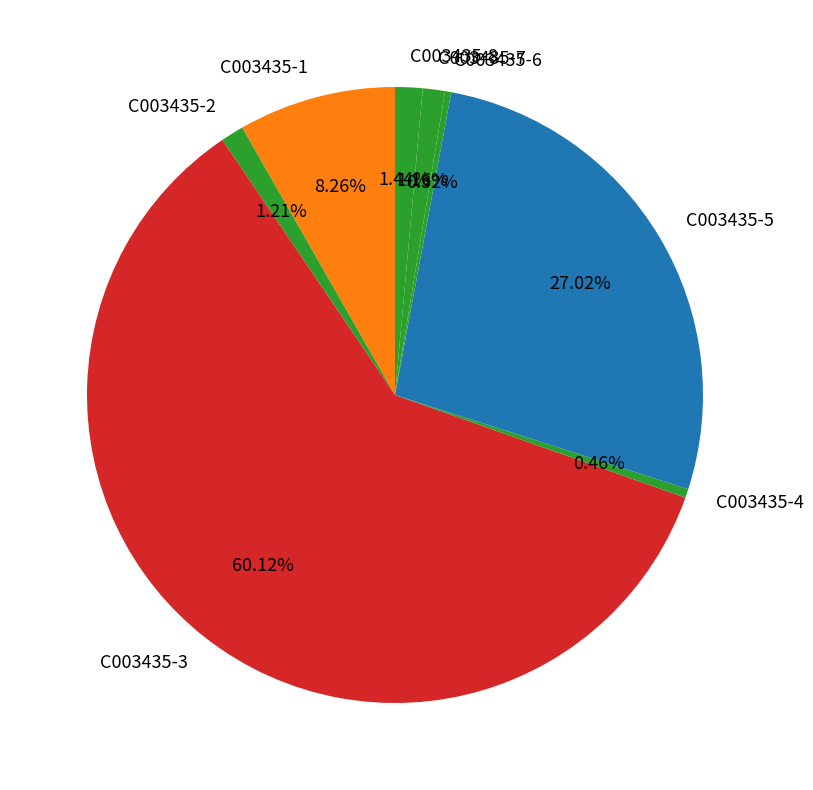

To the nearest percent, what is the average slice percentage?

12%